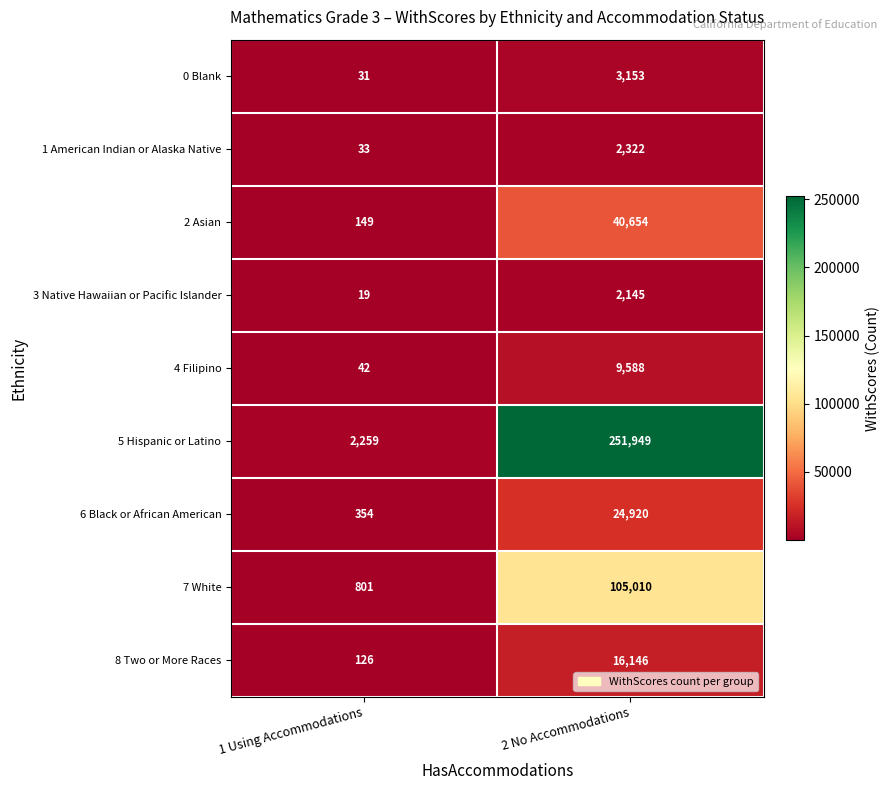

Rank the series at 1 Using Accommodations from highest to lowest value.

5 Hispanic or Latino, 7 White, 6 Black or African American, 2 Asian, 8 Two or More Races, 4 Filipino, 1 American Indian or Alaska Native, 0 Blank, 3 Native Hawaiian or Pacific Islander